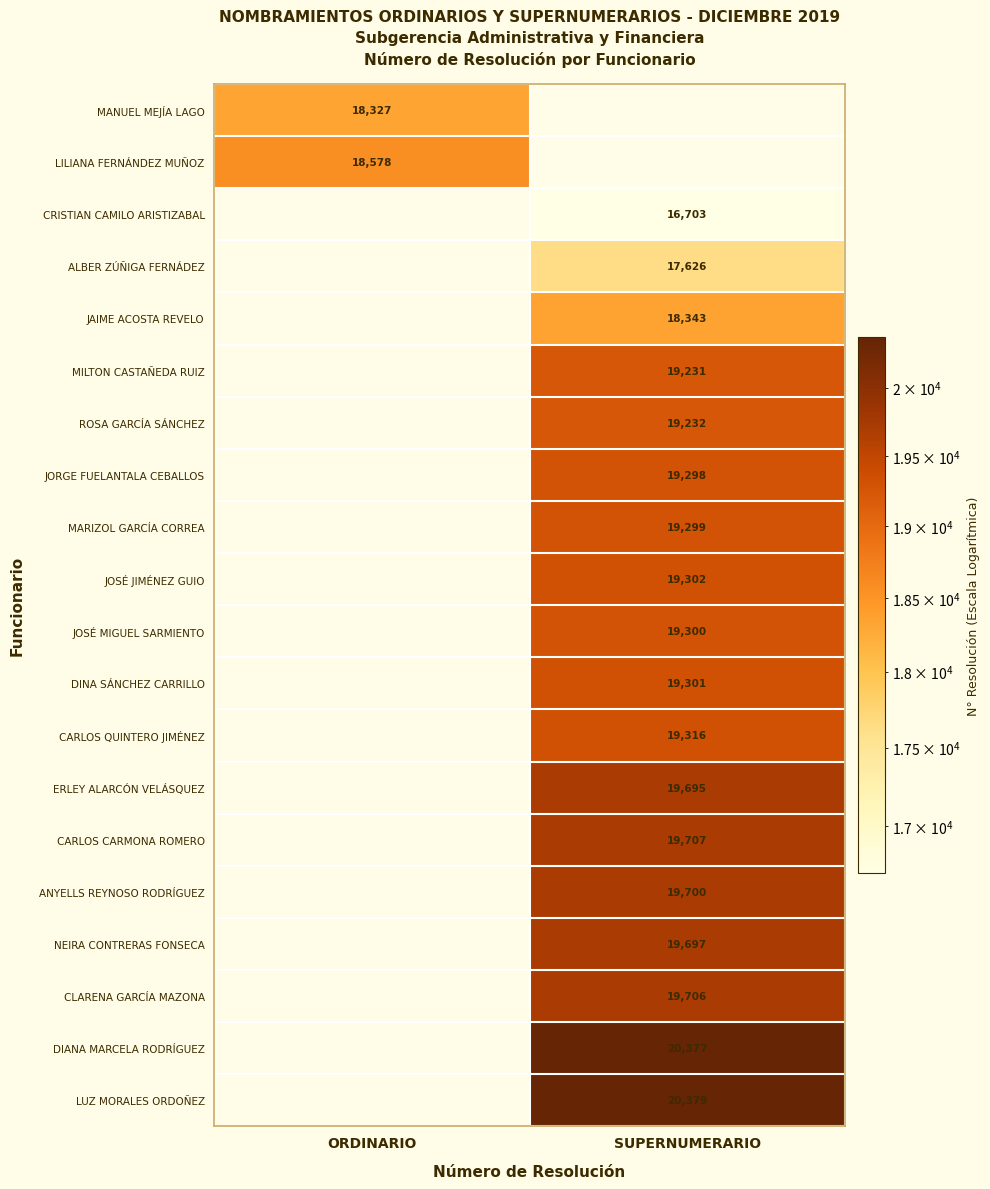

At how many categories does at least one series exceed 19021?

1